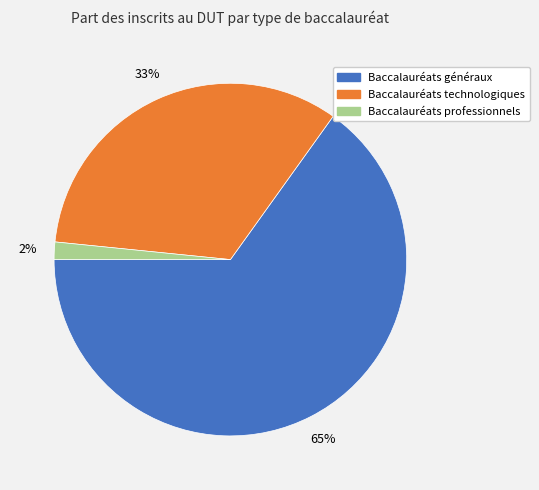

Is it true that Baccalauréats professionnels is 2% of the pie?

True